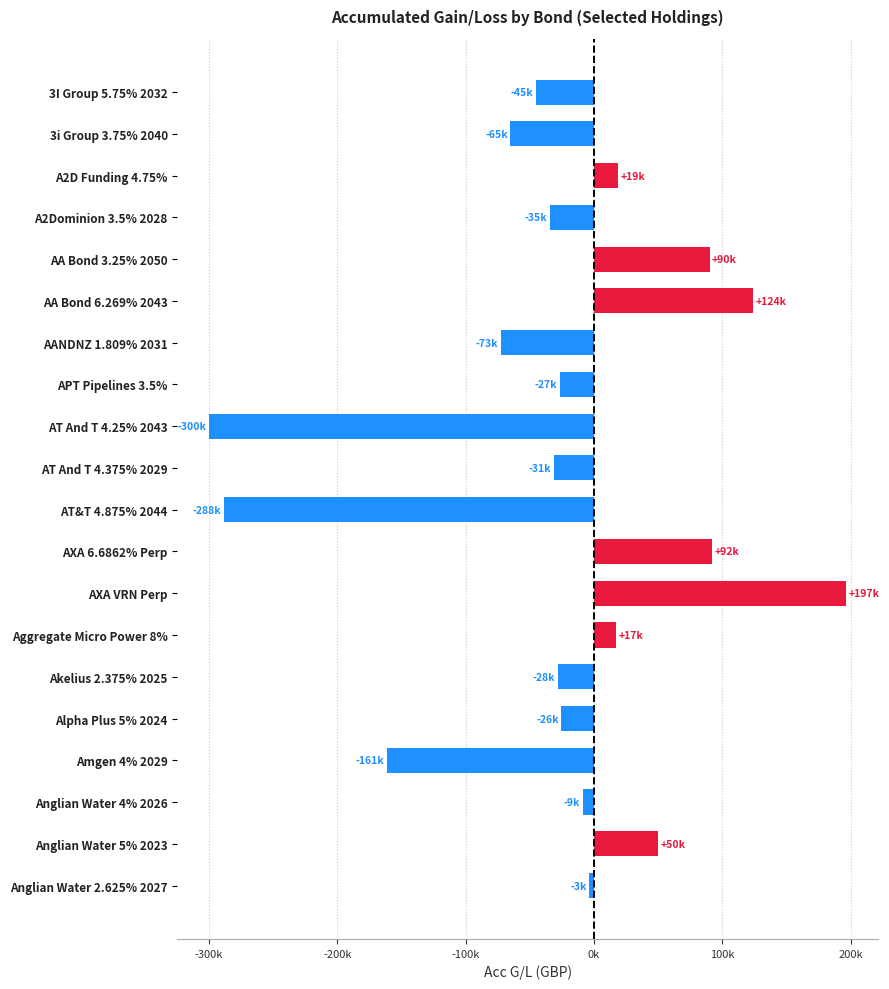

At which category does the chart reach its minimum across all series?

AT And T 4.25% 2043